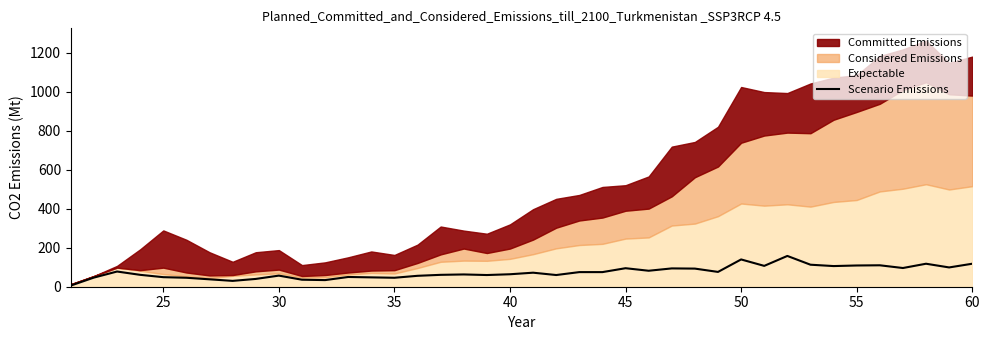

Is it true that the value at 23 is 122?

False